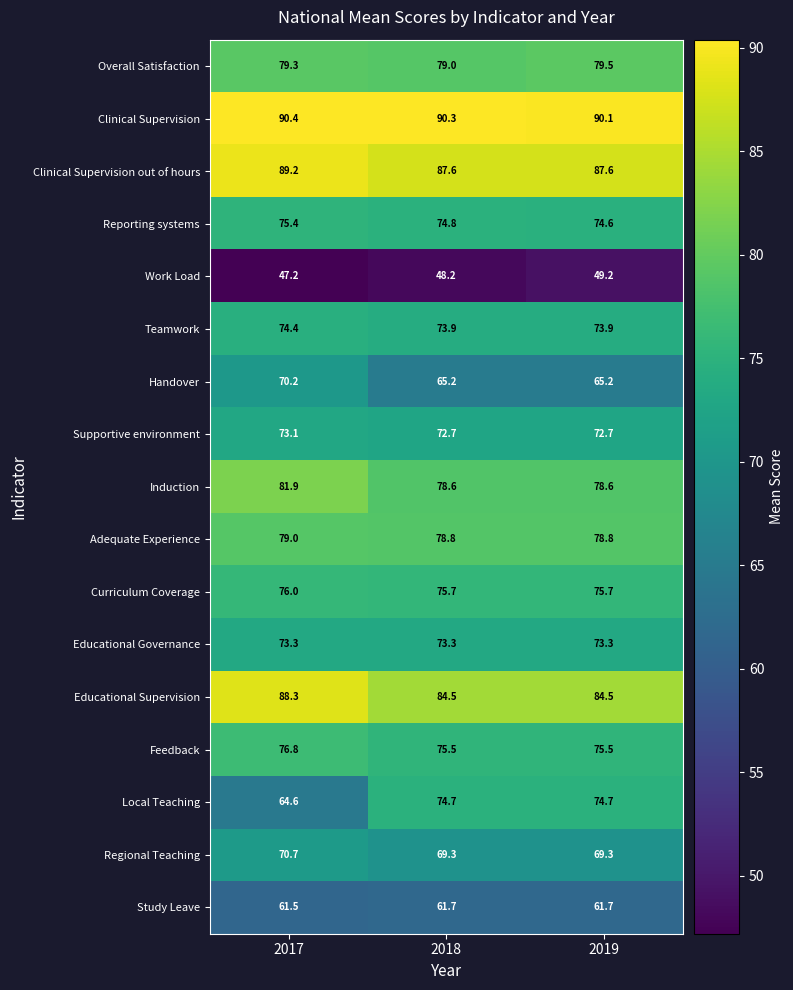

Read the Supportive environment value at 2019.

72.7